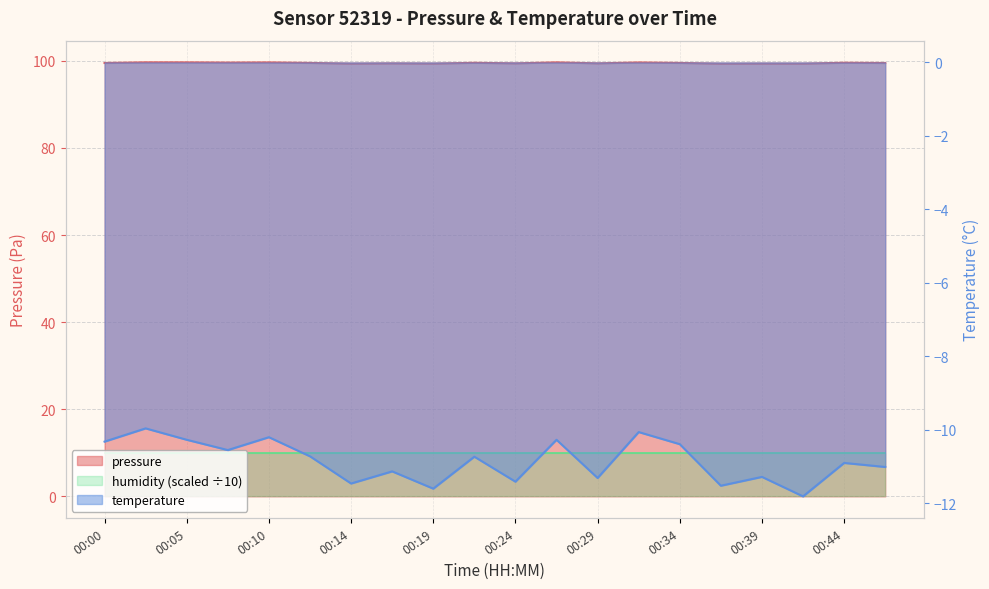

Reading left to right, list all the values displayed in this chart.

pressure: 00:00=99.5	00:02=99.6	00:05=99.6	00:07=99.6	00:10=99.6	00:12=99.5	00:14=99.4	00:17=99.4	00:19=99.4	00:22=99.5	00:24=99.4	00:27=99.6	00:29=99.4	00:32=99.6	00:34=99.5	00:37=99.3	00:39=99.4	00:42=99.4	00:44=99.6	00:46=99.5
temperature: 00:00=-10.3	00:02=-10.0	00:05=-10.3	00:07=-10.6	00:10=-10.2	00:12=-10.7	00:14=-11.5	00:17=-11.1	00:19=-11.6	00:22=-10.7	00:24=-11.4	00:27=-10.3	00:29=-11.3	00:32=-10.1	00:34=-10.4	00:37=-11.5	00:39=-11.3	00:42=-11.8	00:44=-10.9	00:46=-11.0